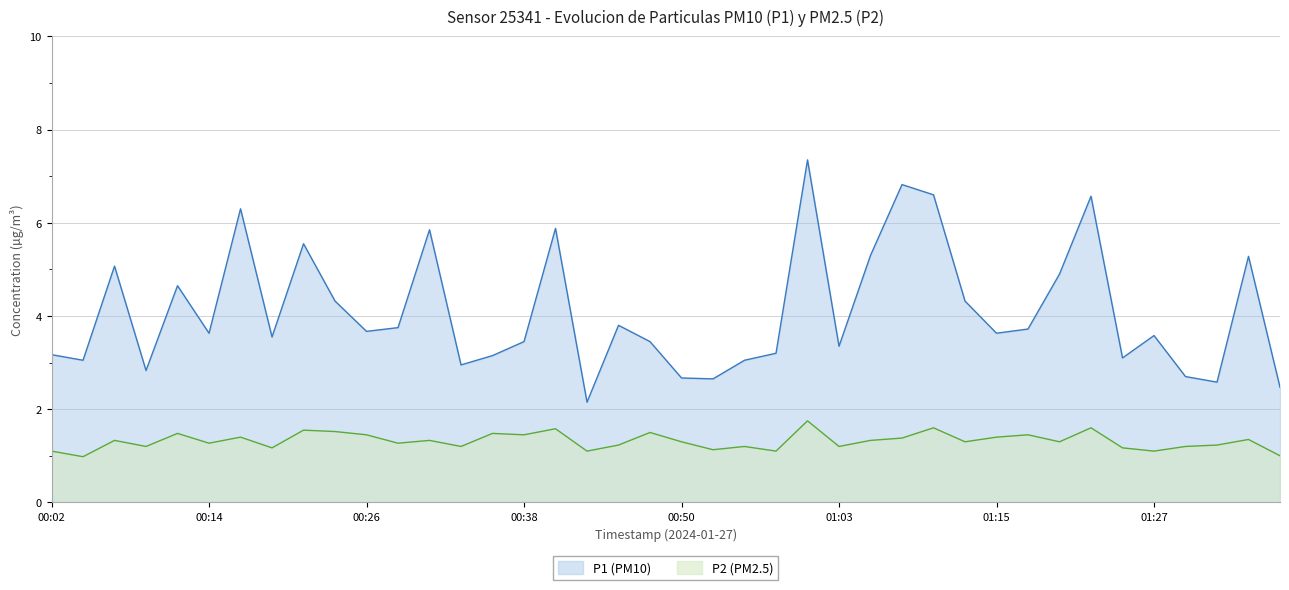

What is the total value across all series at 00:26?

5.1